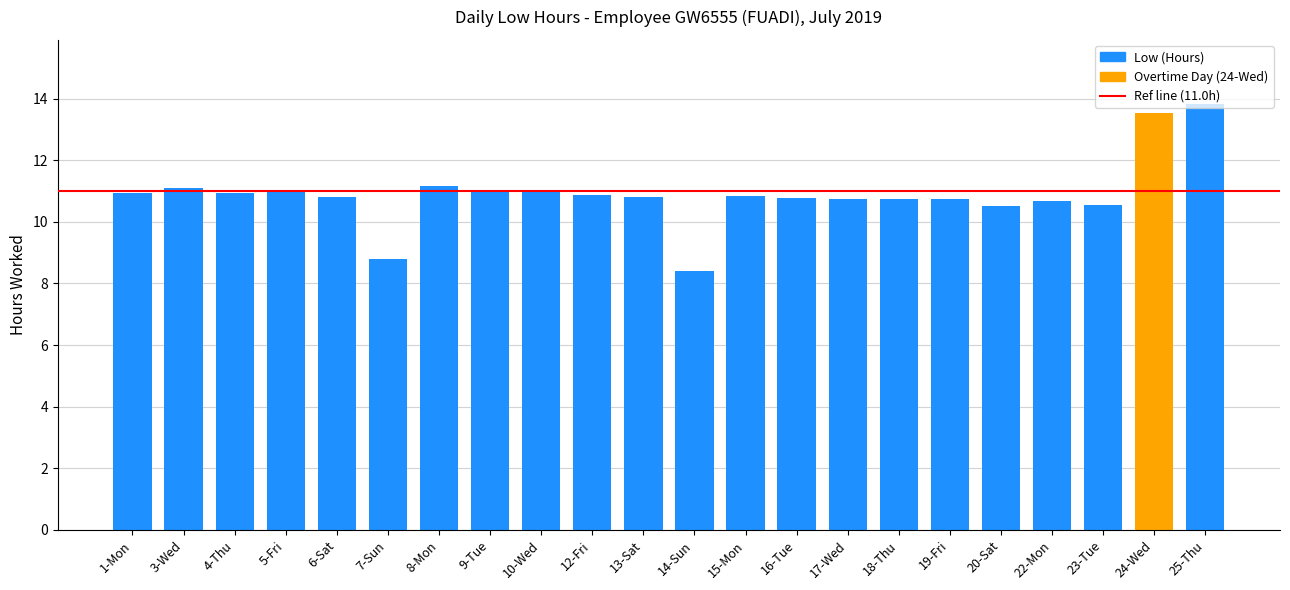

What is the ratio of the value at 23-Tue to the value at 20-Sat?

1.0